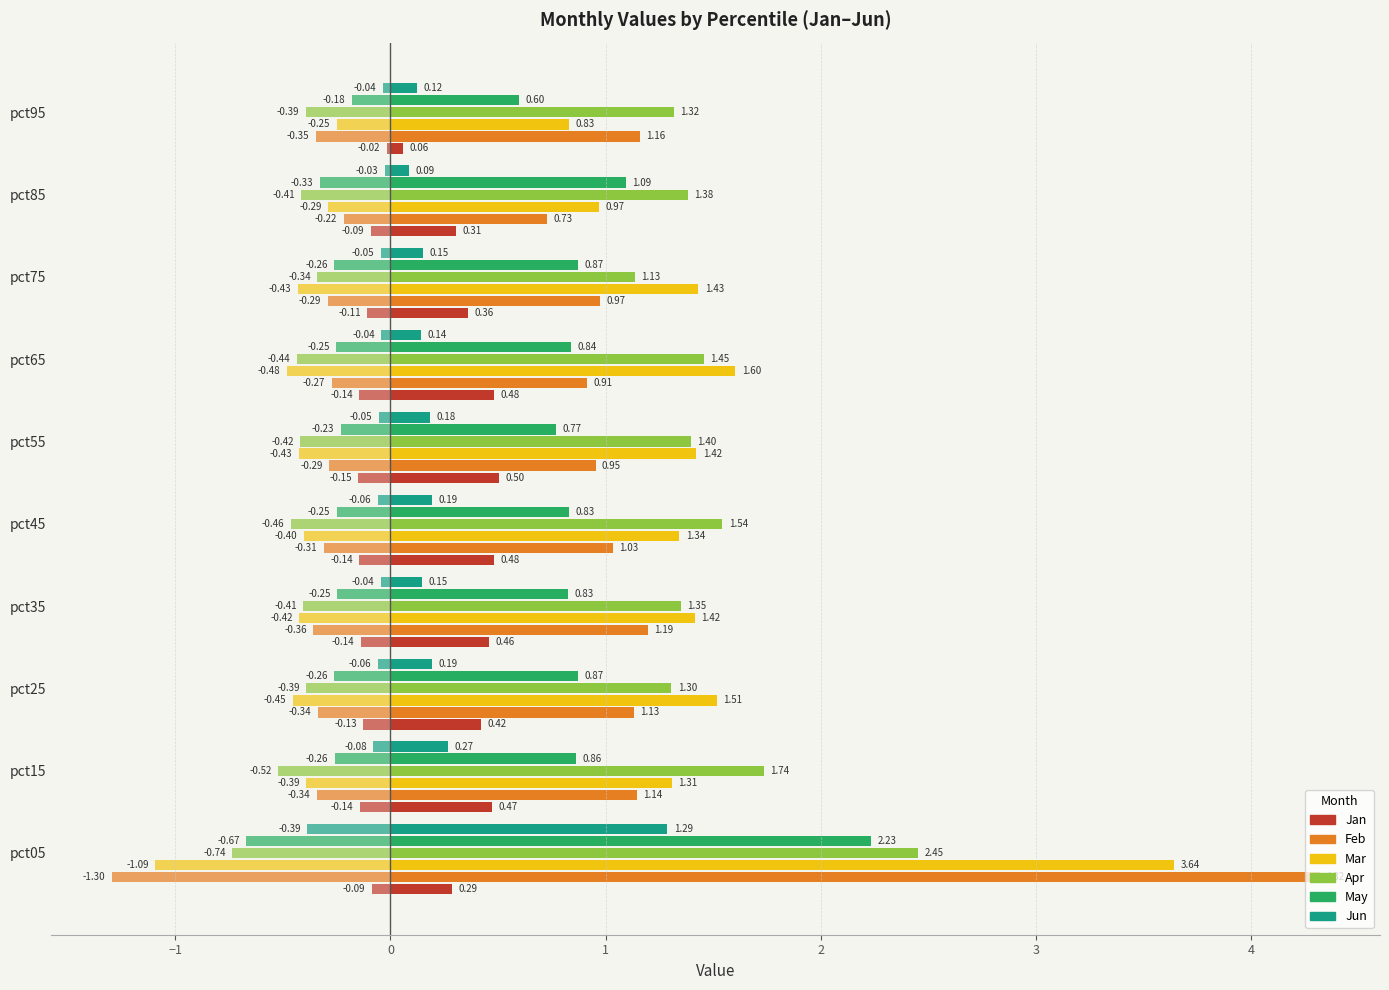

At which category is the sum across all series the highest?

pct05